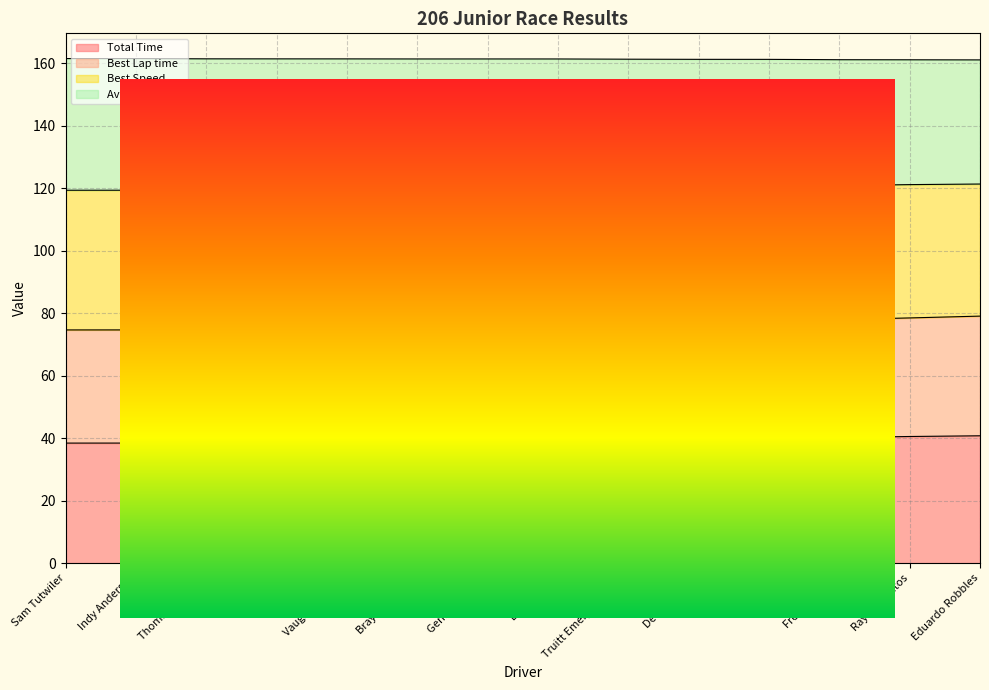

Is it true that Best Lap time equals 74.7 at Sam Tutwiler?

True